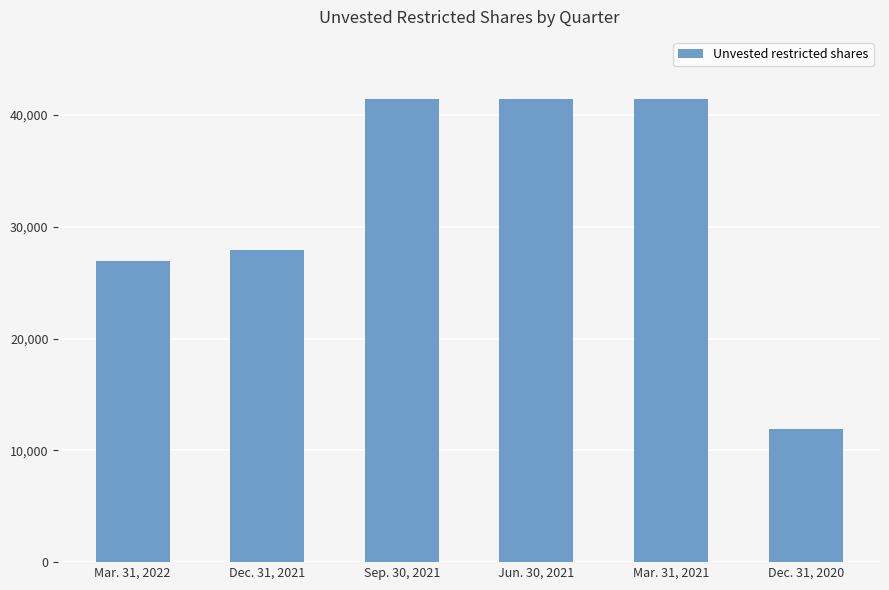

What is the change in value from Dec. 31, 2021 to Jun. 30, 2021?

+13475